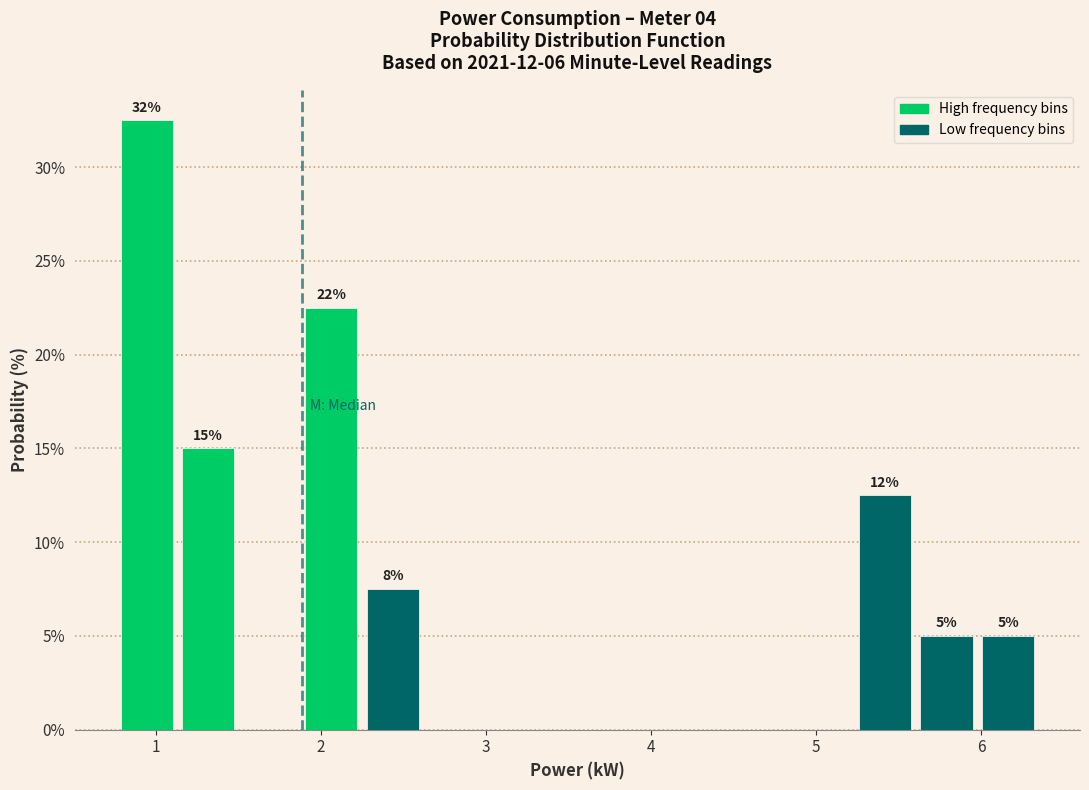

Read against the x-axis, roughly where is the centre of the tallest bar?

0.9